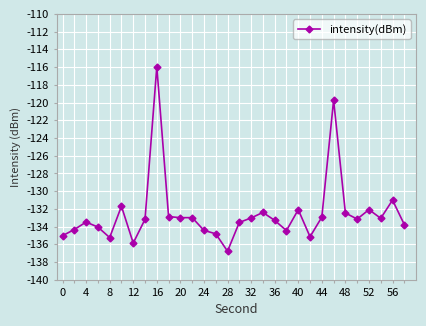

True or false: there are more than 2 points higher than both neighbors.

True